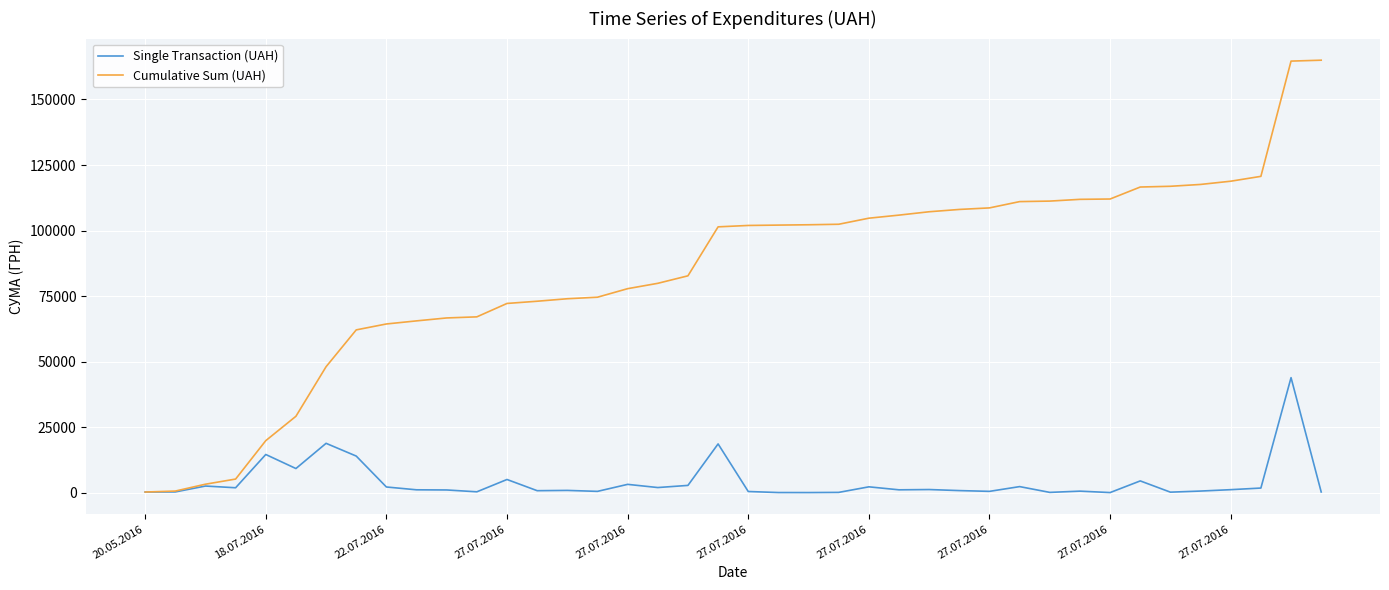

What is the highest value of the Cumulative Sum (UAH) series?

164986.4